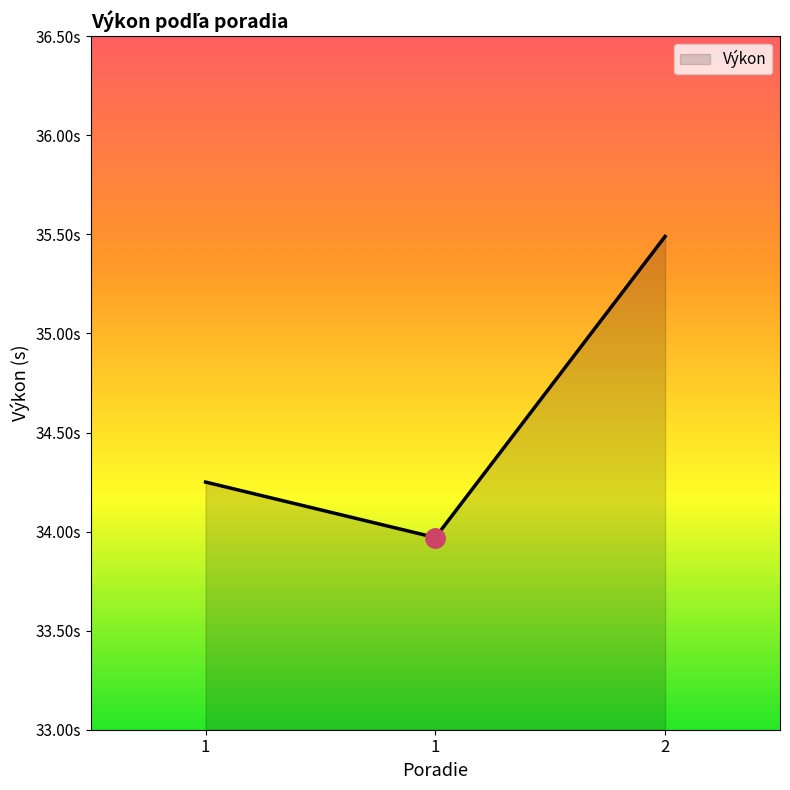

Reading left to right, list all the values displayed in this chart.

34.2	34.0	35.5